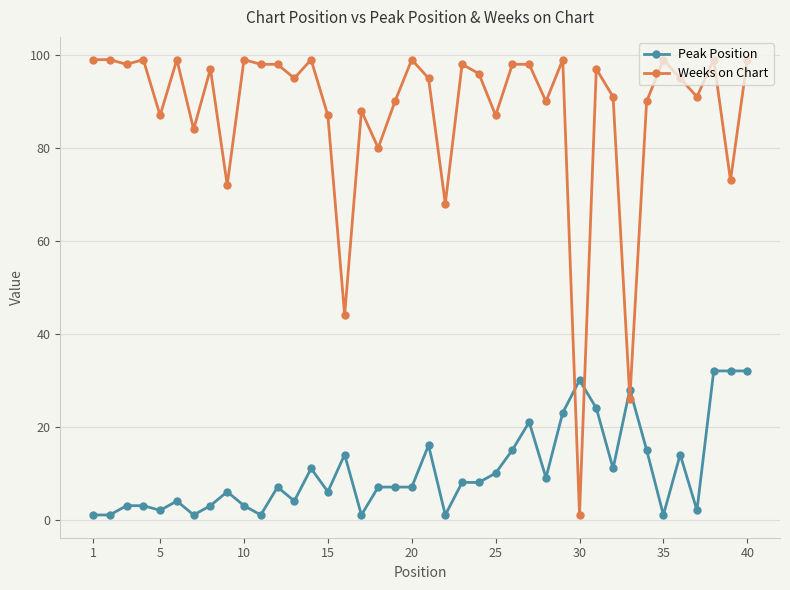

What is the maximum value for Weeks on Chart?

99